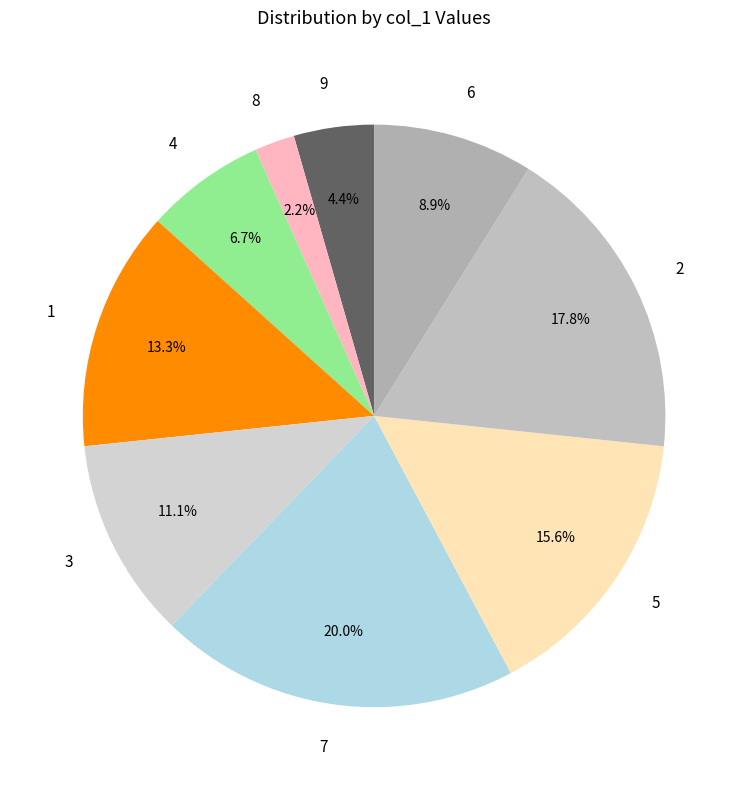

Which has a higher value, 3 or 4?

3